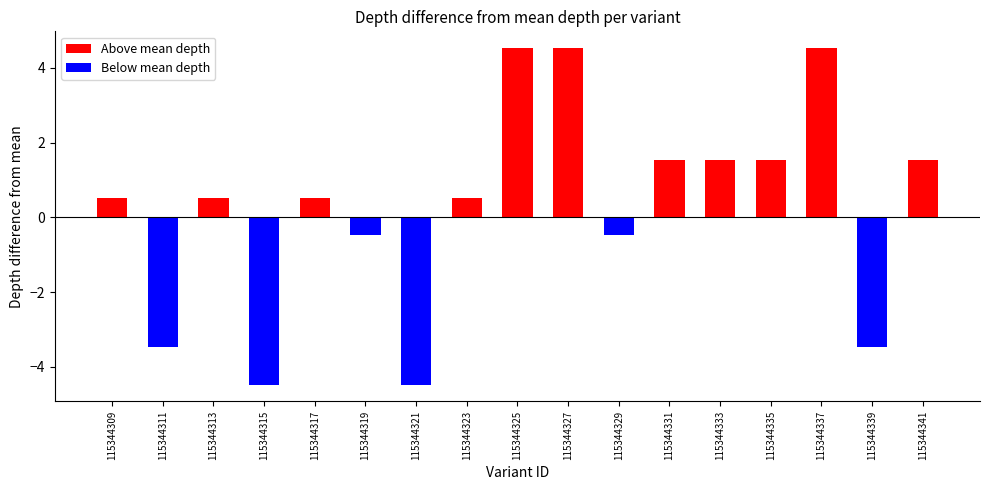

What is the change in value from 115344317 to 115344319?

-1